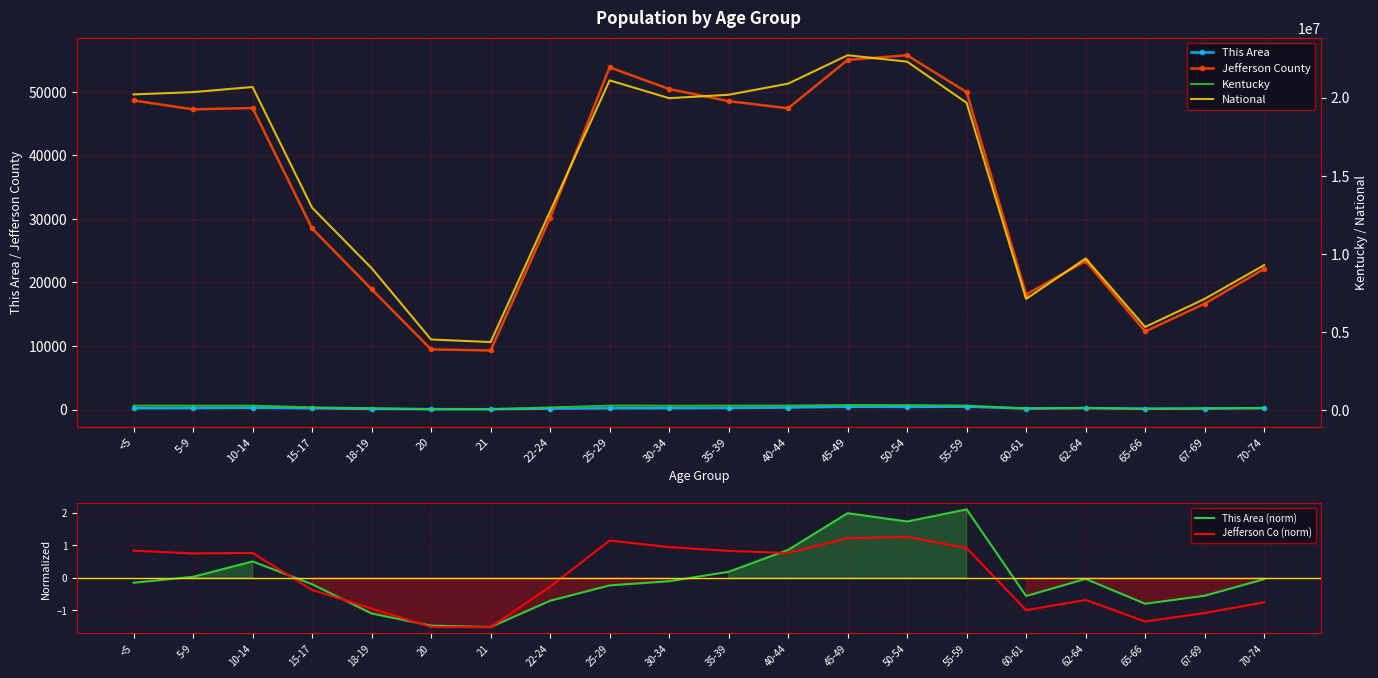

Is the value of Kentucky at 67-69 greater than the value of Jefferson County at <5?

Yes